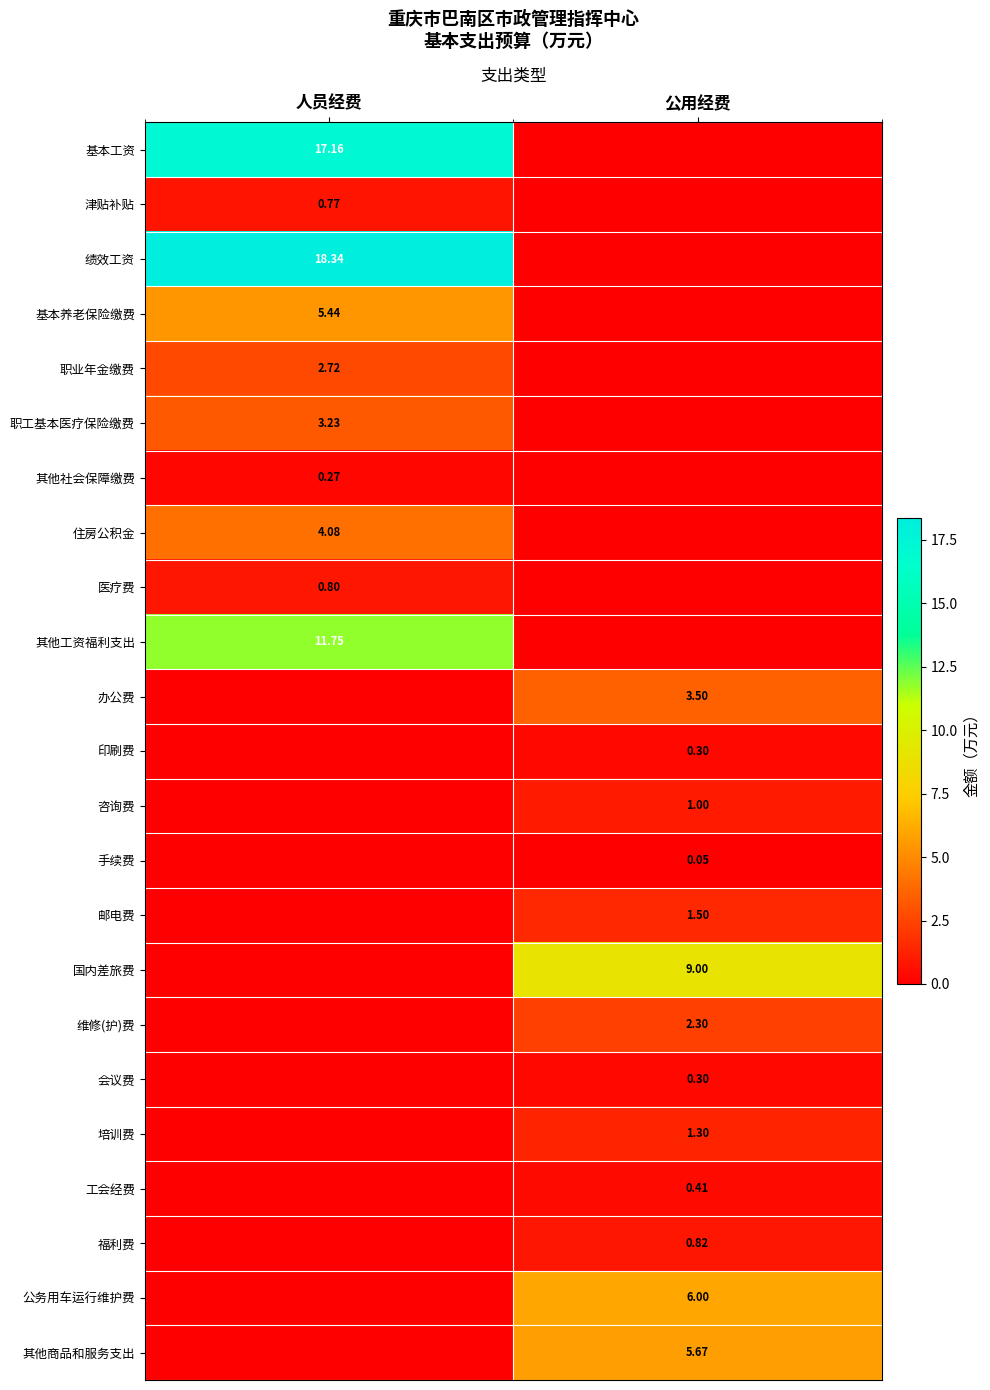

At which category is the sum across all series the highest?

人员经费